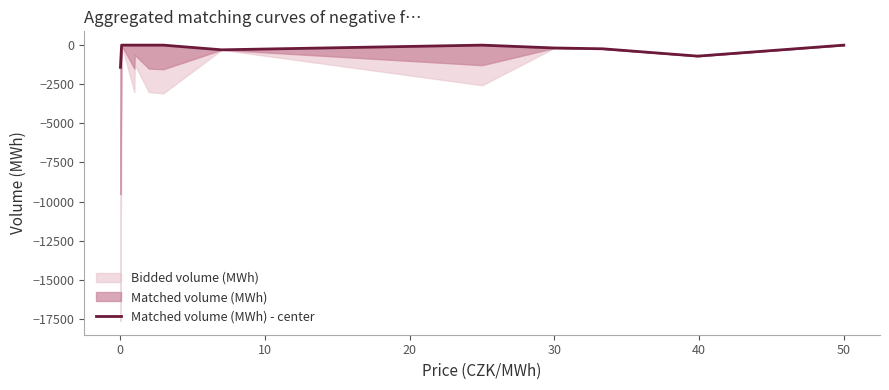

How many negative values are there?

6